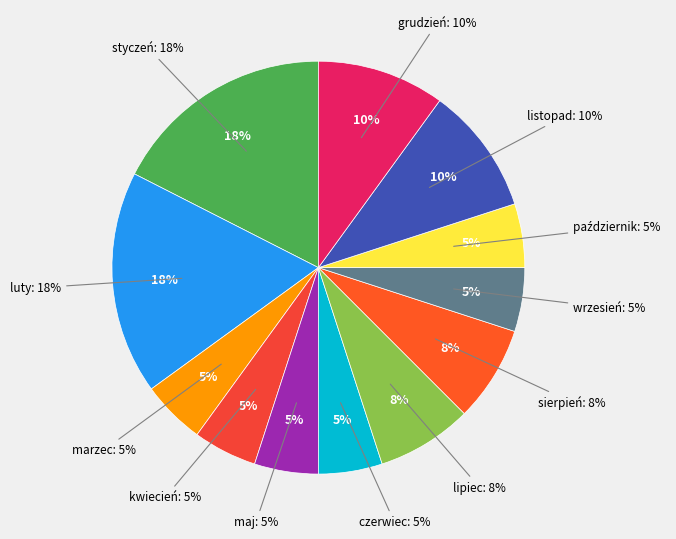

The sierpień slice represents 8% of the pie. True or false?

True